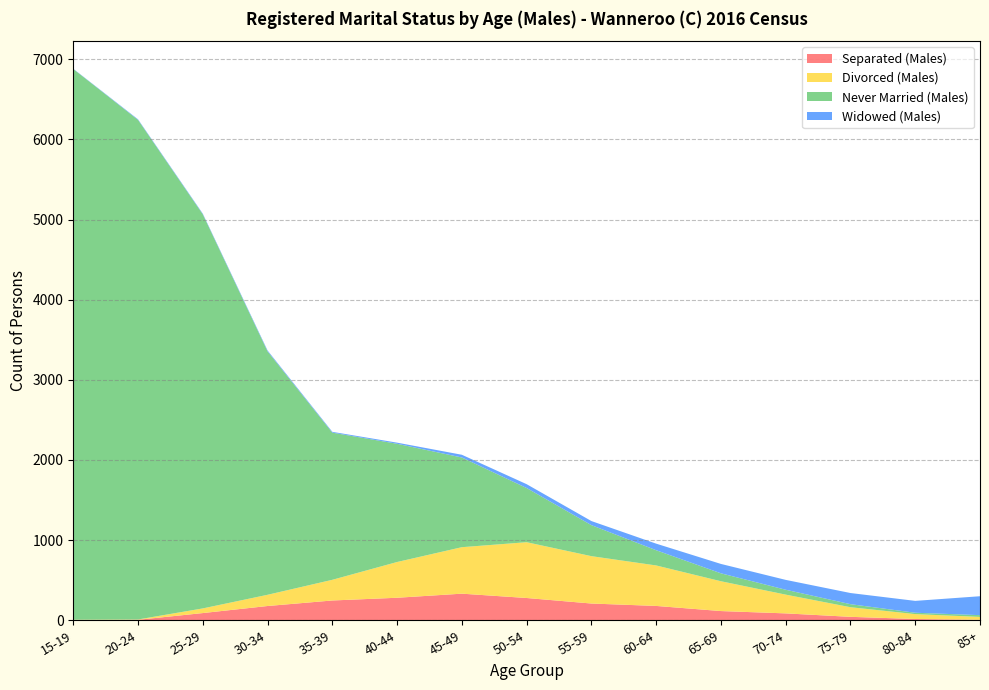

Reading left to right, transcribe all the data shown in this chart.

Separated (Males): 0	6	90	178	247	281	332	278	209	179	115	86	43	16	6
Divorced (Males): 7	4	58	140	258	446	580	696	591	505	372	234	120	61	36
Never Married (Males): 6871	6233	4917	3037	1836	1475	1119	676	387	190	99	61	38	17	22
Widowed (Males): 3	7	8	11	10	14	34	48	51	82	117	123	139	148	236